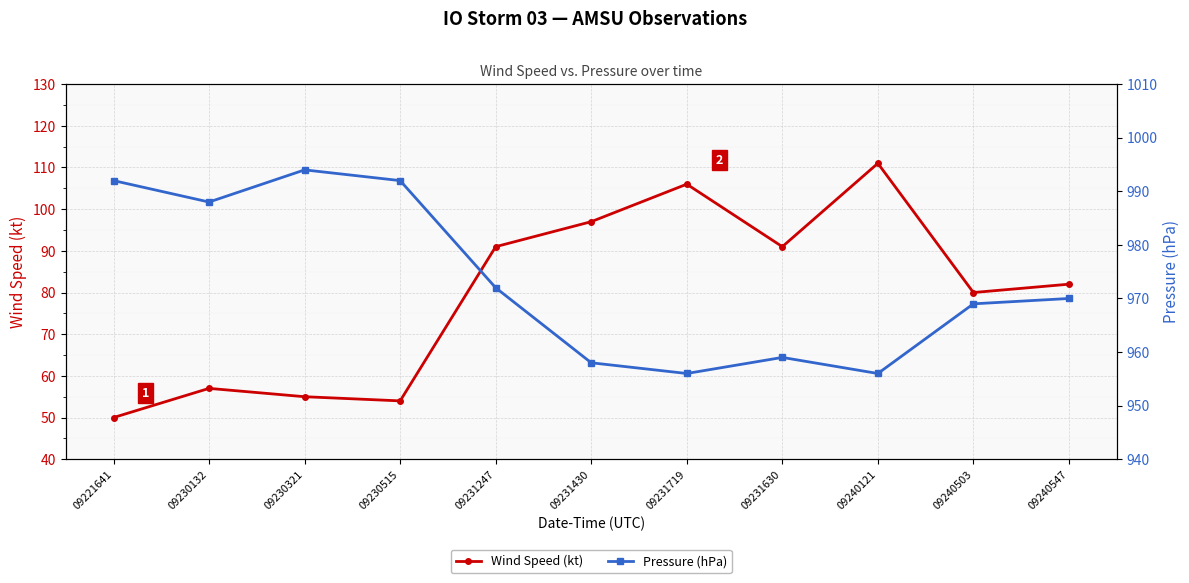

What is the difference between the Pressure (hPa) values at 09230515 and 09231719?

36